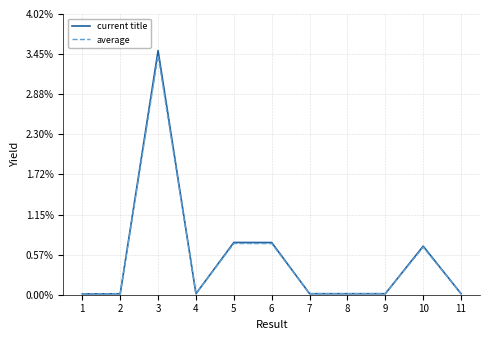

Which label corresponds to the largest value in the chart?

3